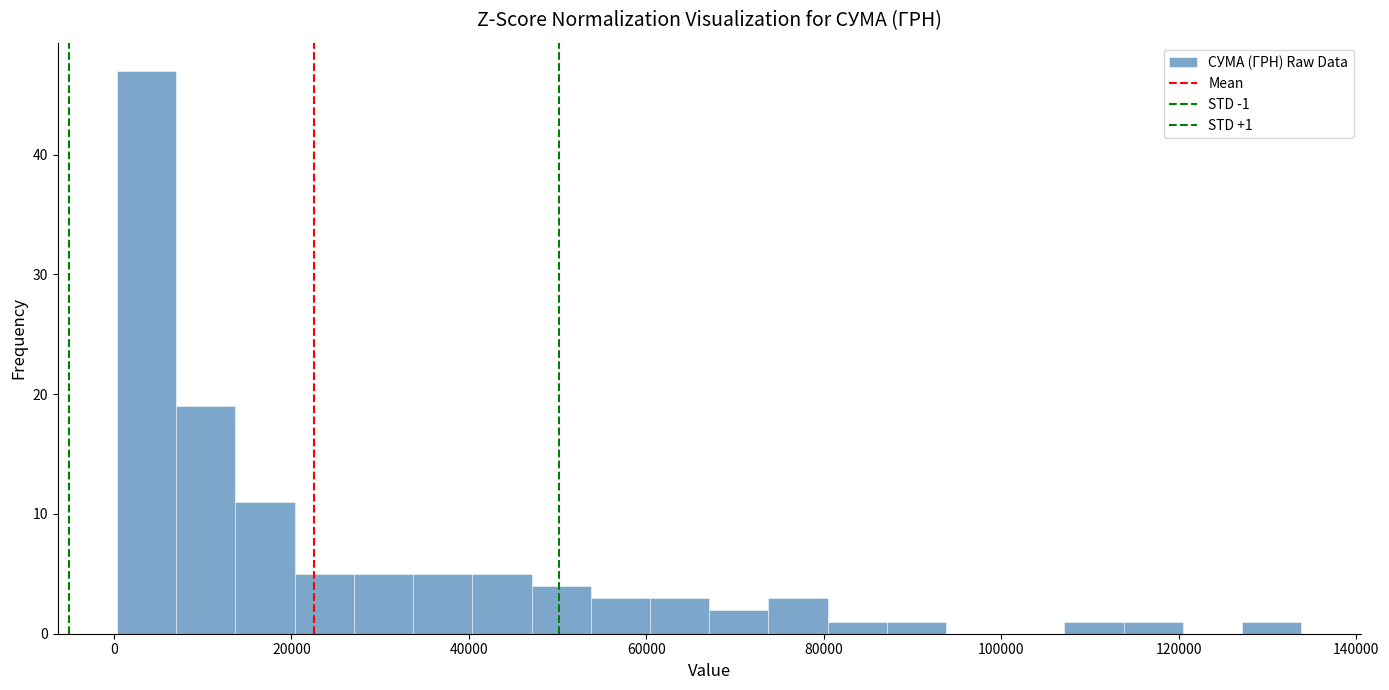

Read against the x-axis, roughly where is the centre of the tallest bar?

4000